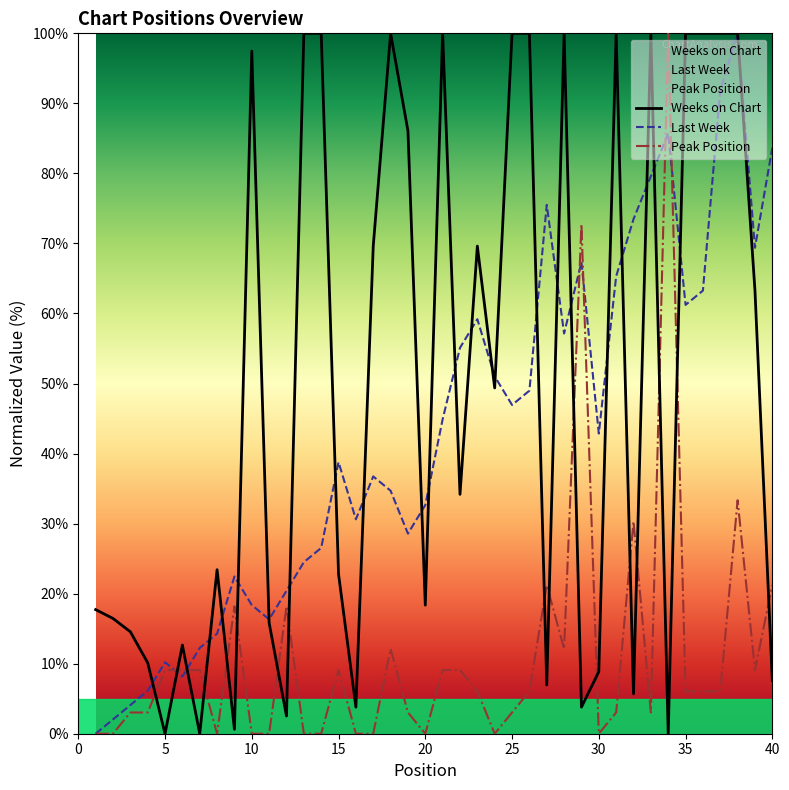

Rank the series by their maximum value, from highest to lowest.

Weeks on Chart, Last Week, Peak Position